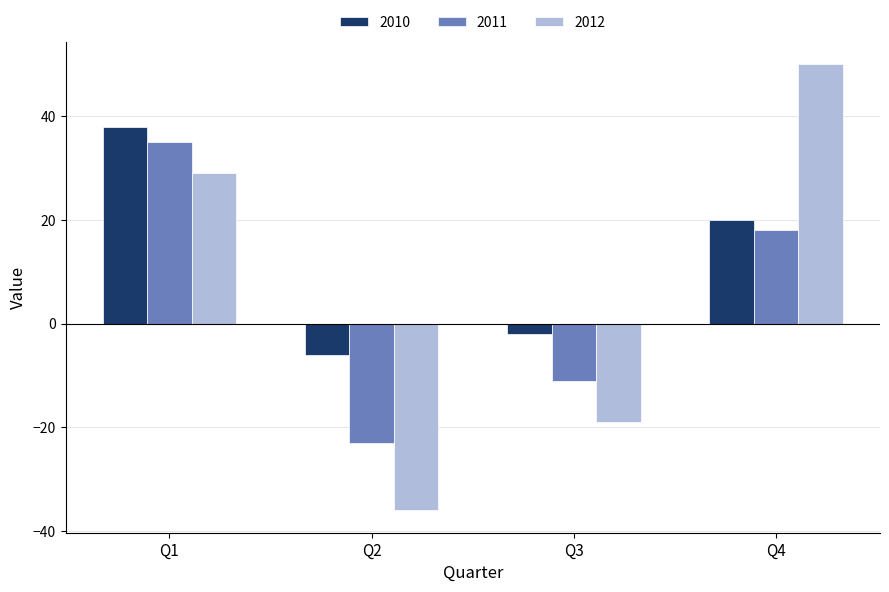

Reading left to right, what are all the values shown in this chart?

2010: 38	-6	-2	20
2011: 35	-23	-11	18
2012: 29	-36	-19	50